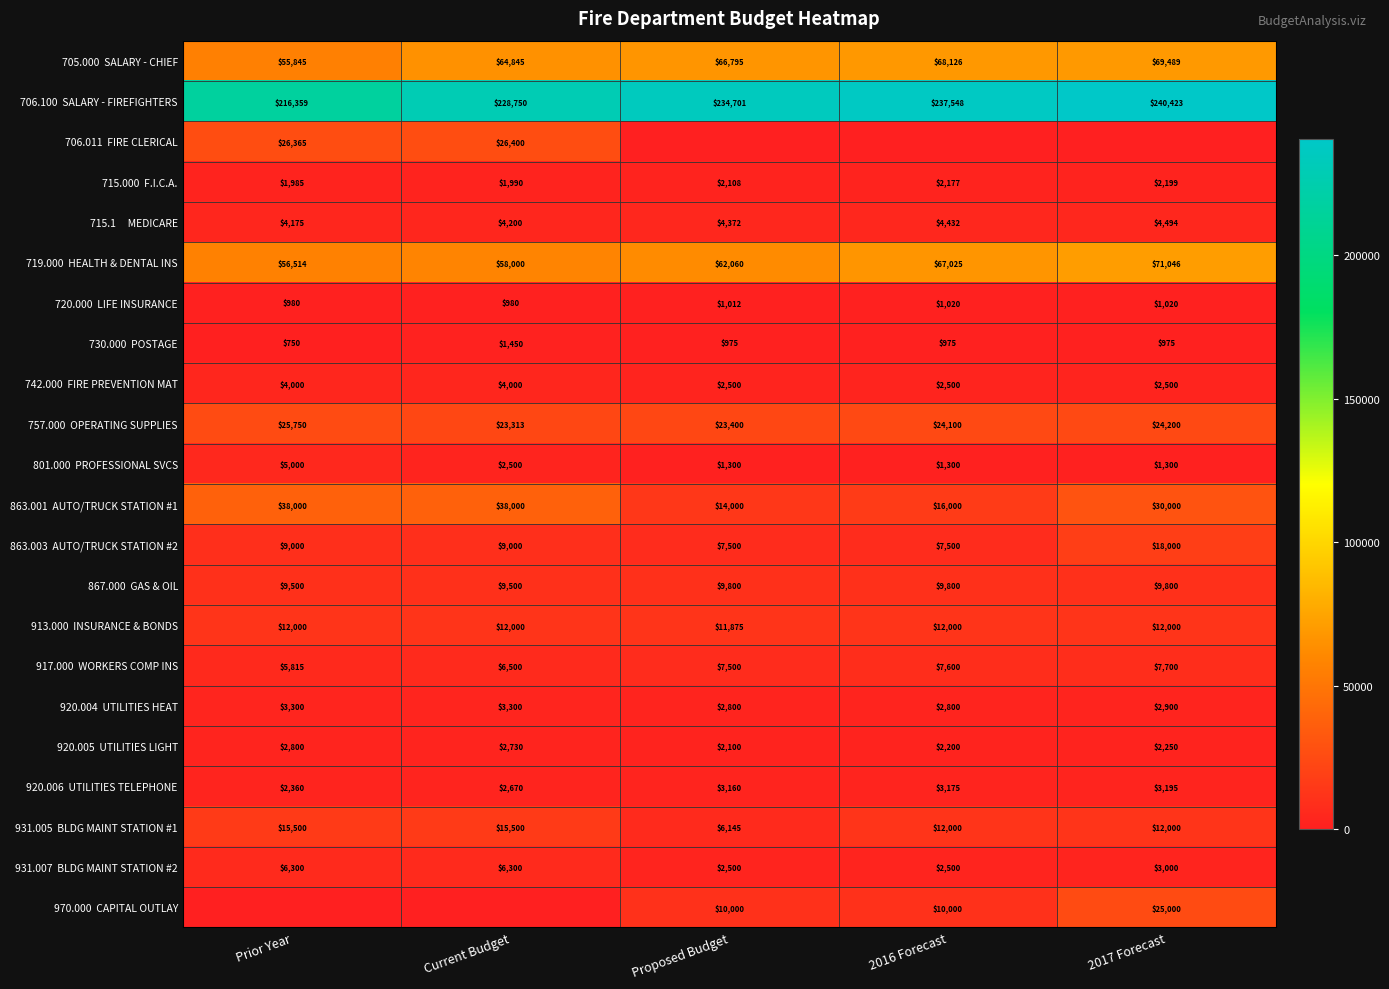

What is the difference between the highest and lowest values at Proposed Budget?

234701